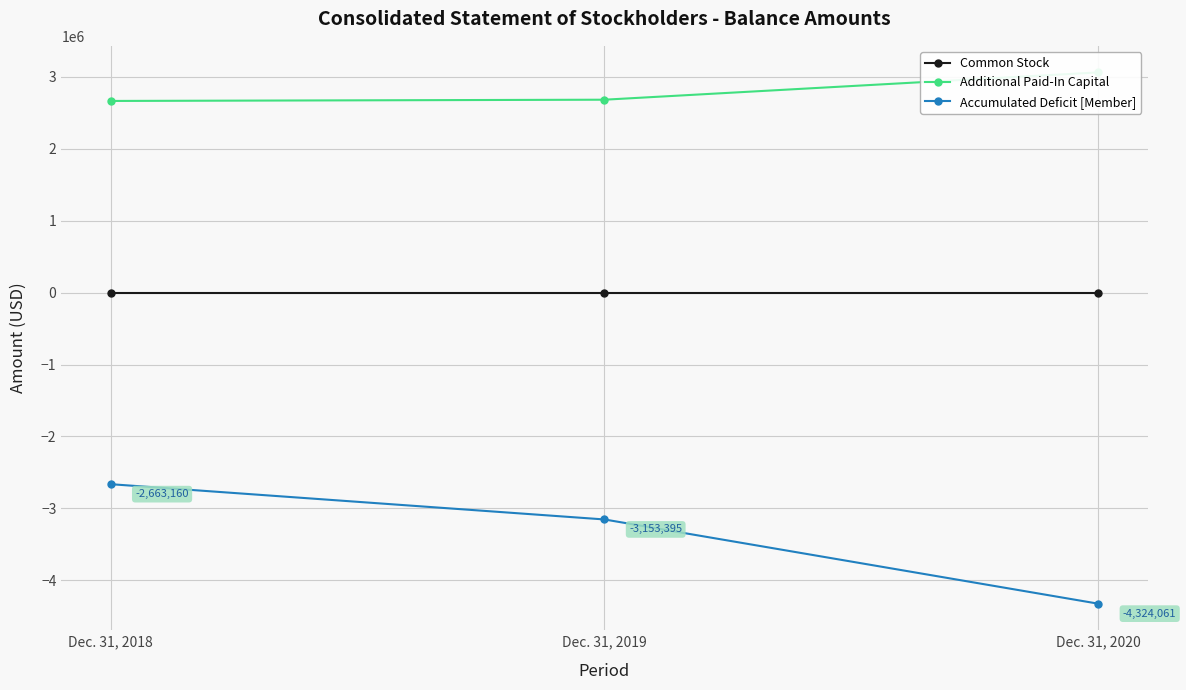

Is the value of Additional Paid-In Capital at Dec. 31, 2018 greater than the value of Common Stock at Dec. 31, 2019?

Yes